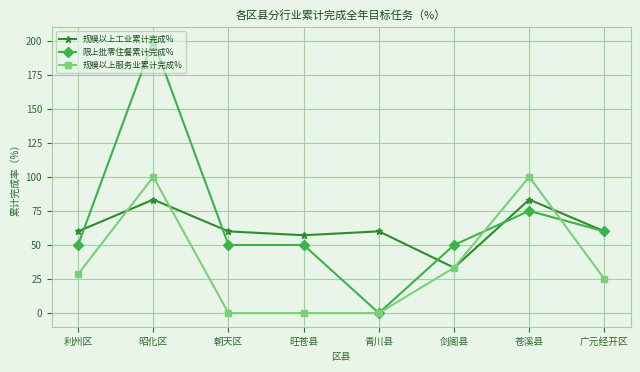

What position from the left is 苍溪县?

7